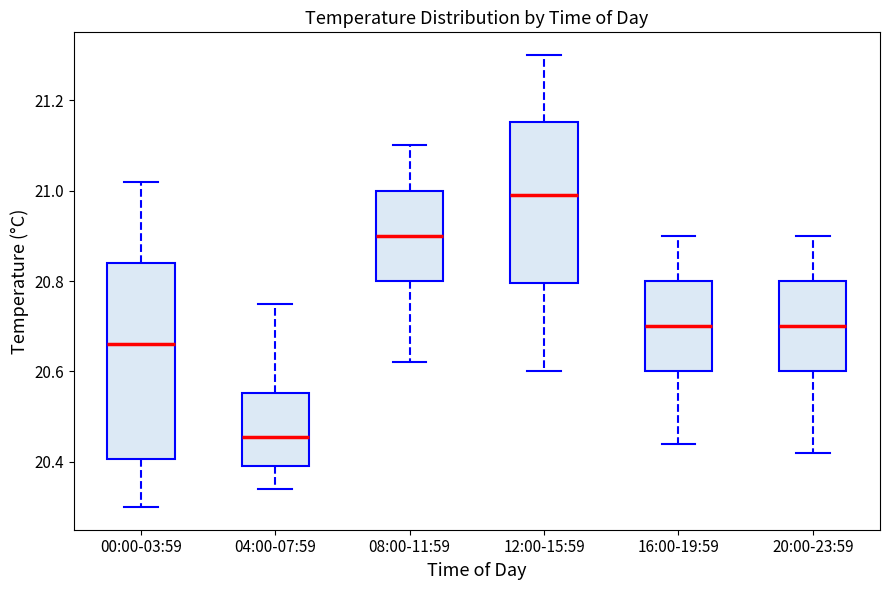

Where is the upper edge of the box for 16:00-19:59 on the y-axis? The values are not printed on the chart, so give them approximately, as read against the axis.

20.80